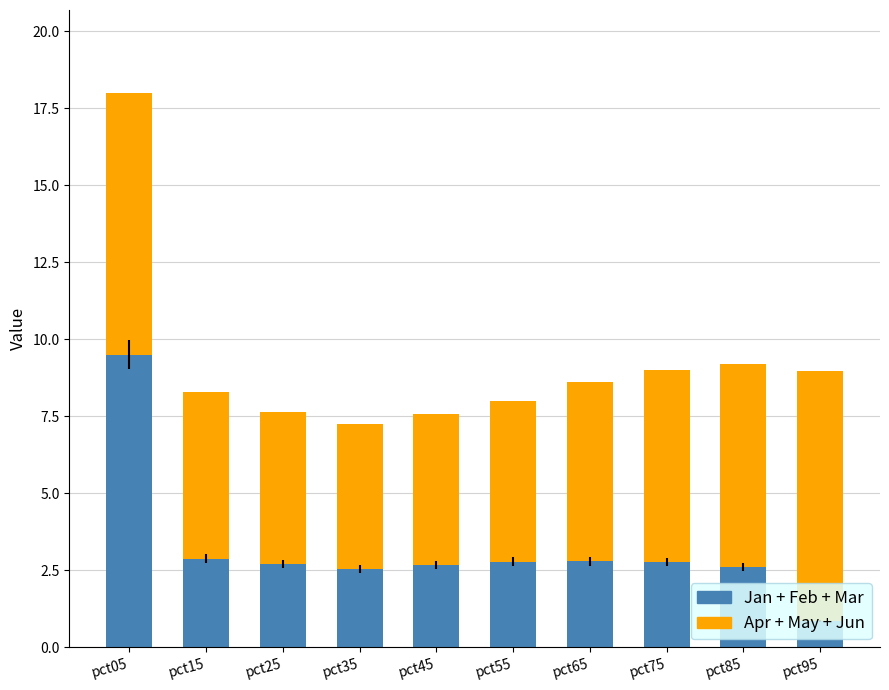

What is the total value across all series at pct75?

9.0